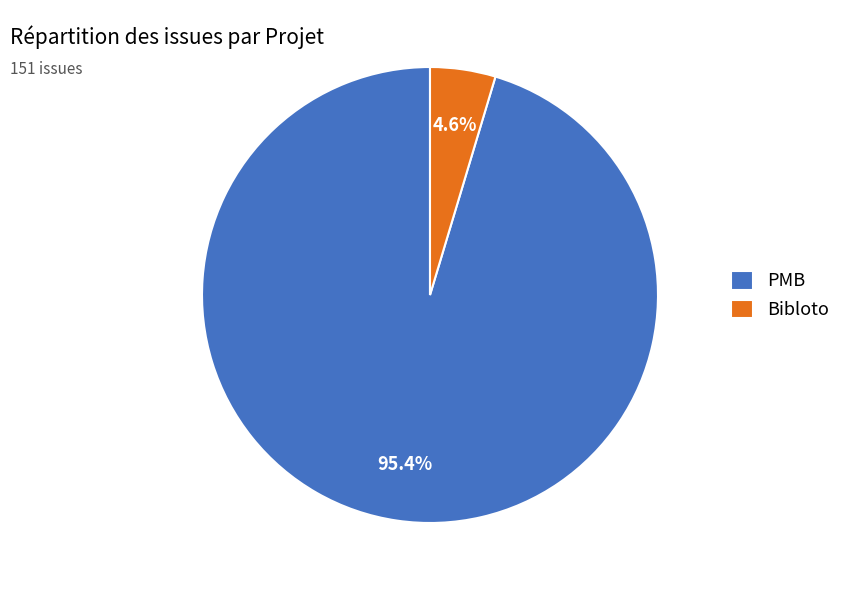

Which has a higher value, PMB or Bibloto?

PMB